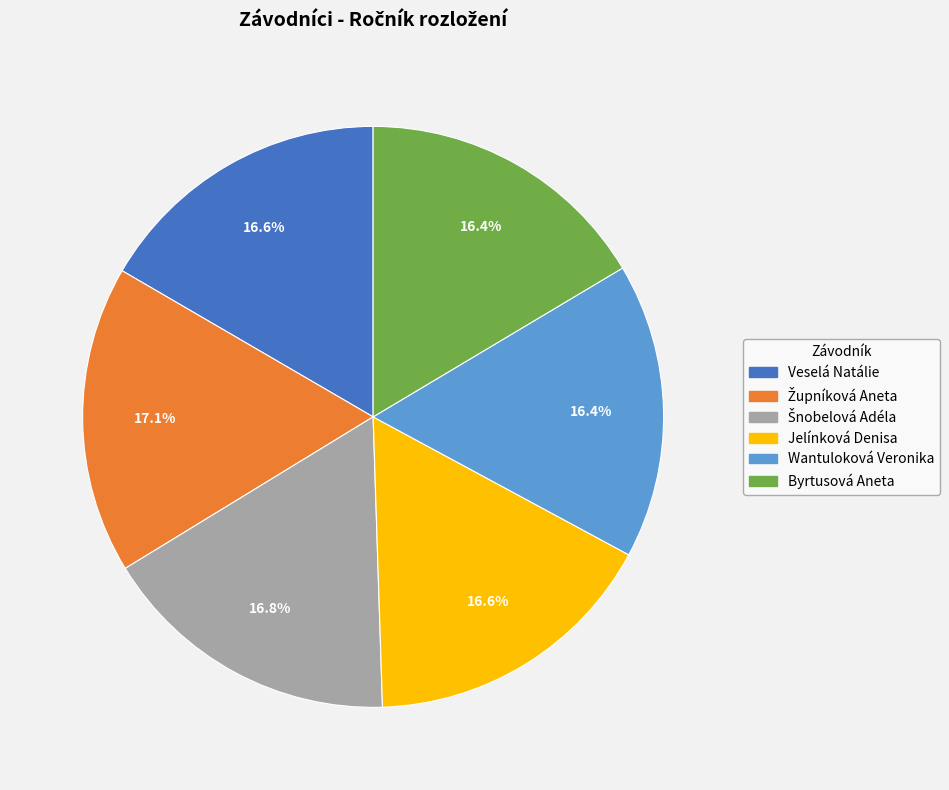

What percentage is the Jelínková Denisa slice, to the nearest percent?

17%